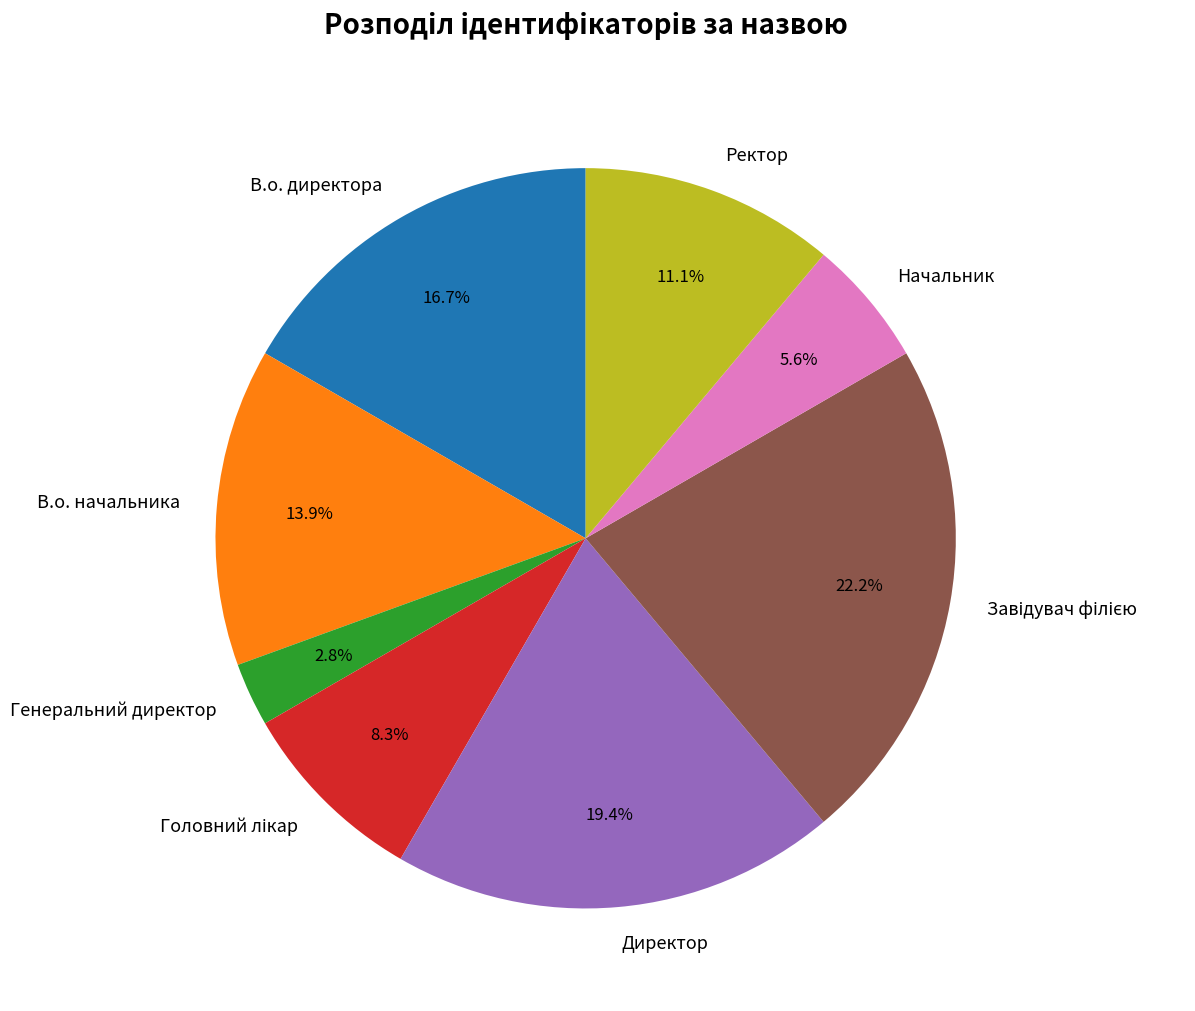

Which slice is the smallest?

Генеральний директор